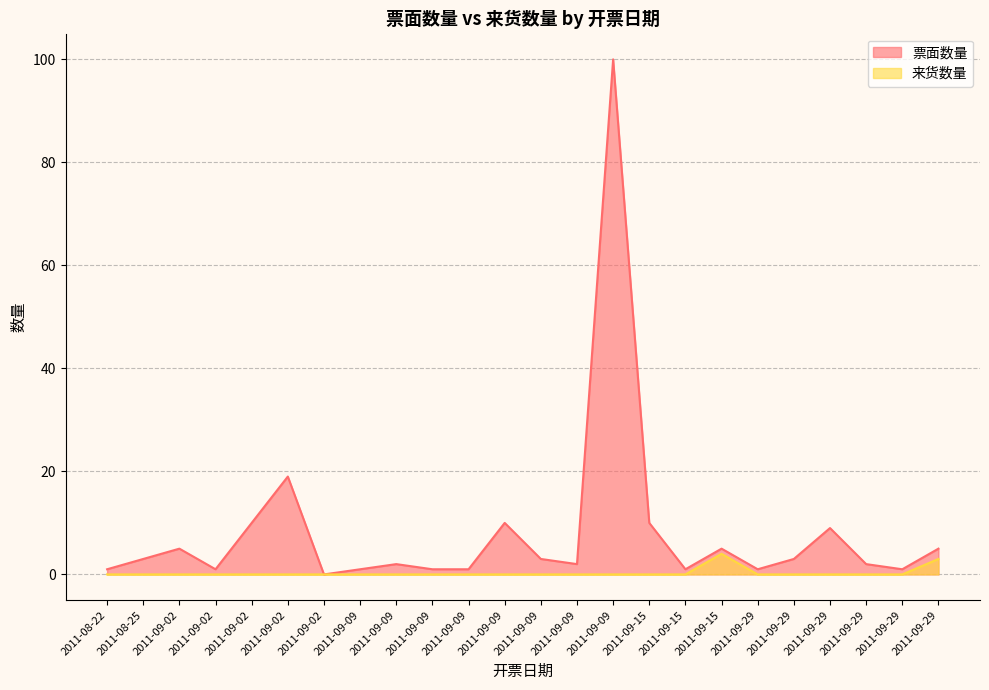

How many values in the 票面数量 series exceed 3?

9